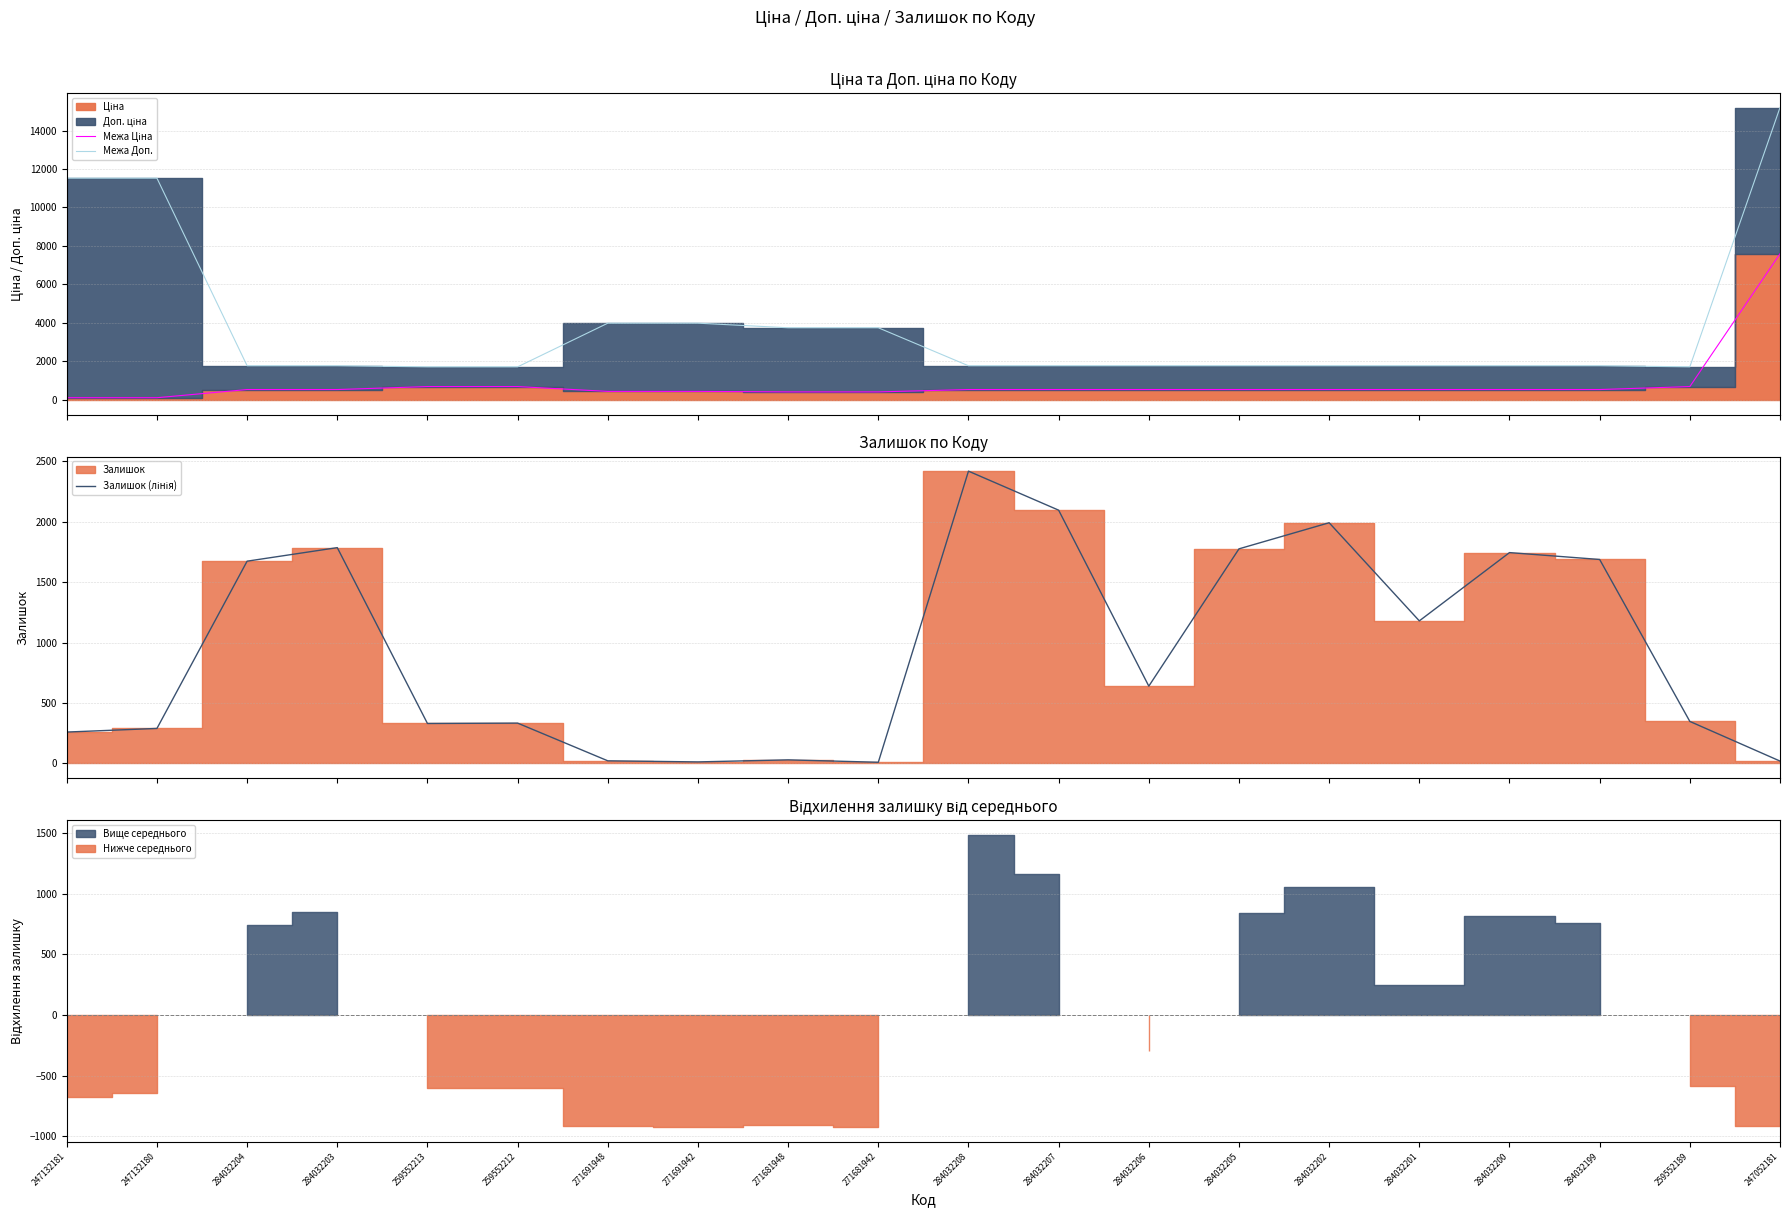

How many lines are shown in the chart?

3